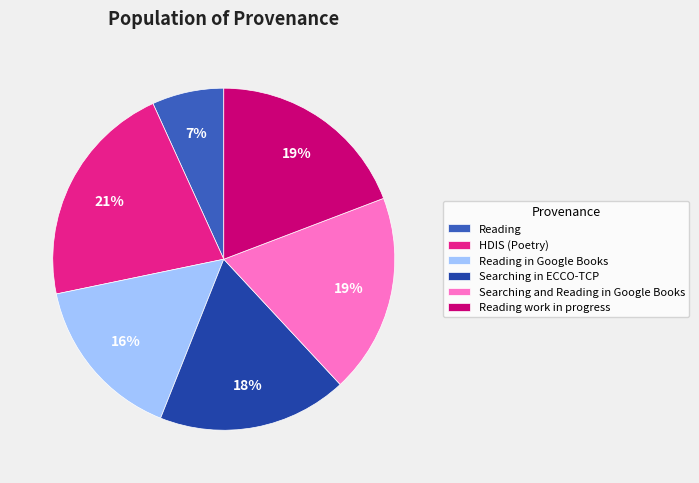

Is there any slice that represents more than half of the pie?

No